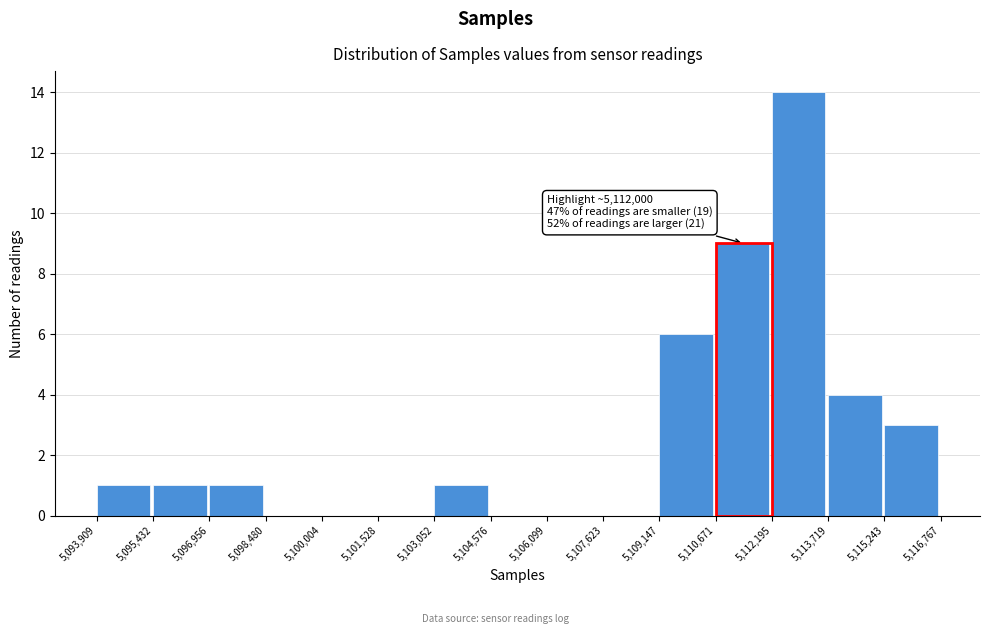

Which range on the x-axis has the tallest bar?

5,112,195 to 5,113,719